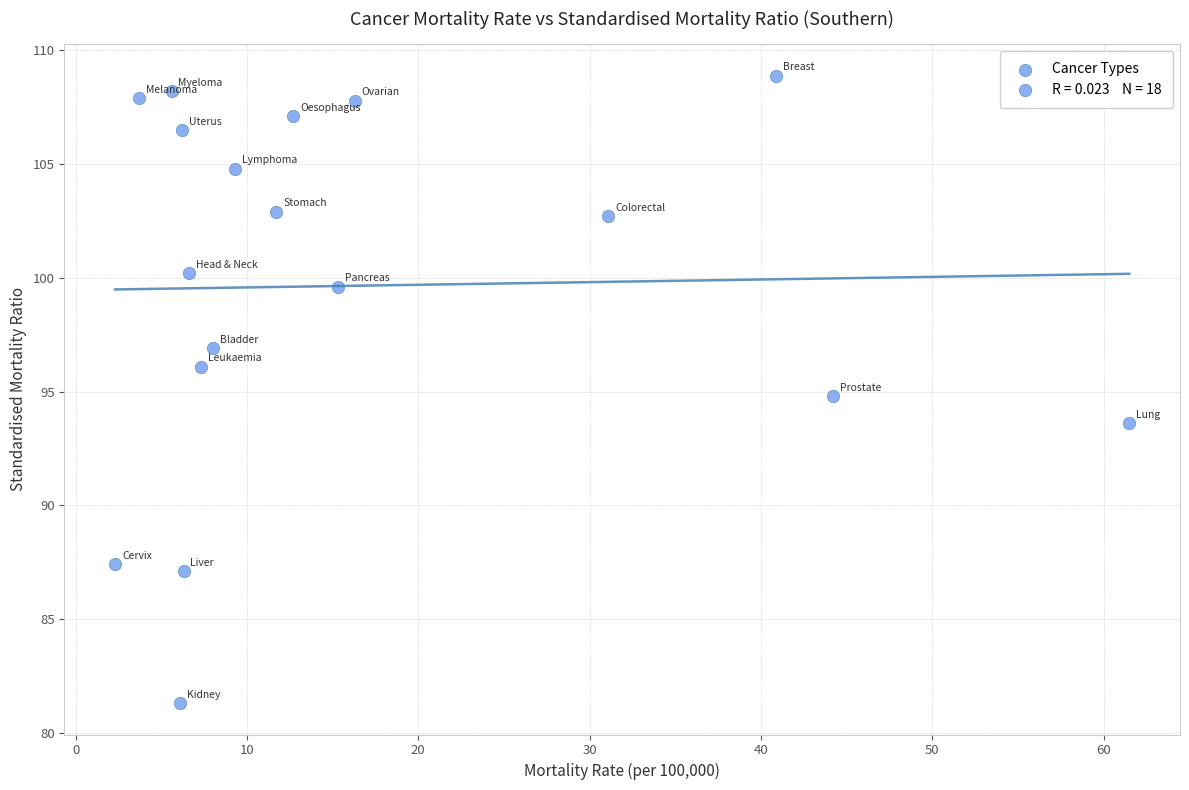

What is the range of X values (max minus min)?

59.2